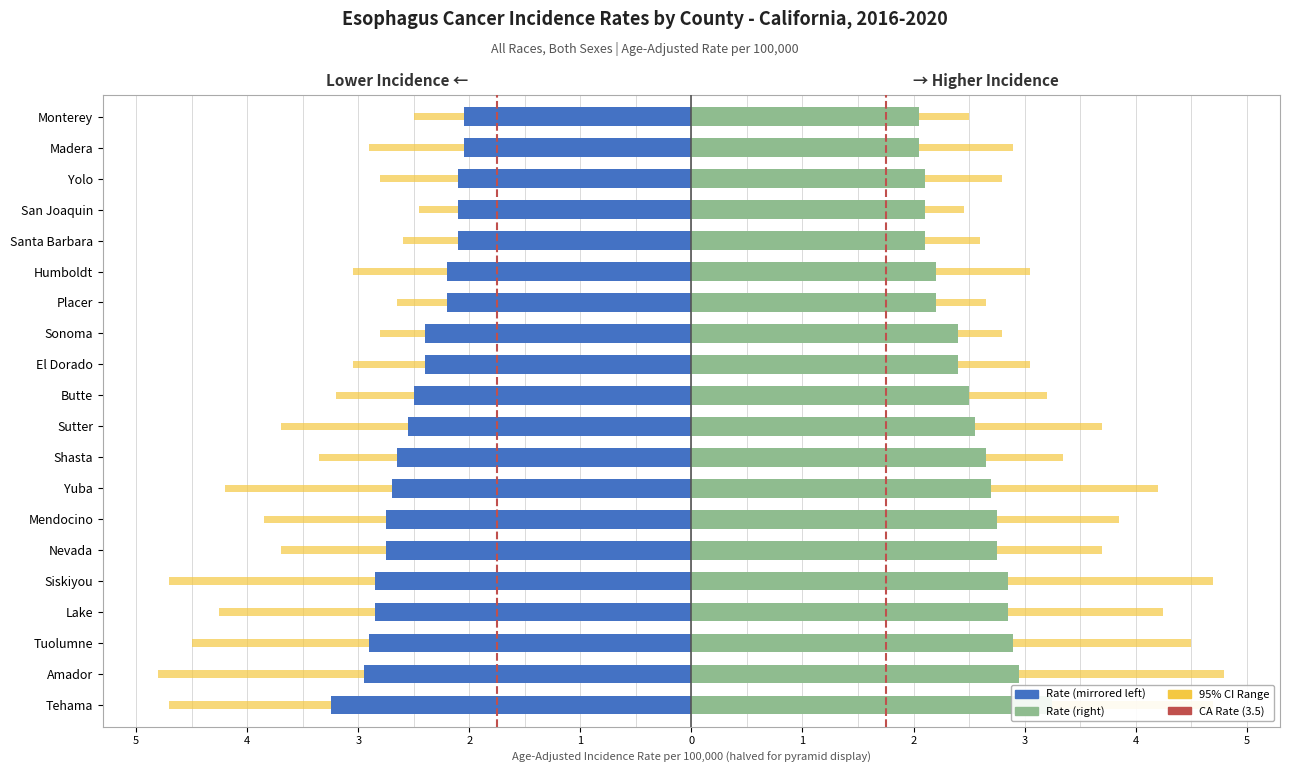

Is it true that Age-Adjusted Rate (Left) equals -2.4 at Sonoma?

True